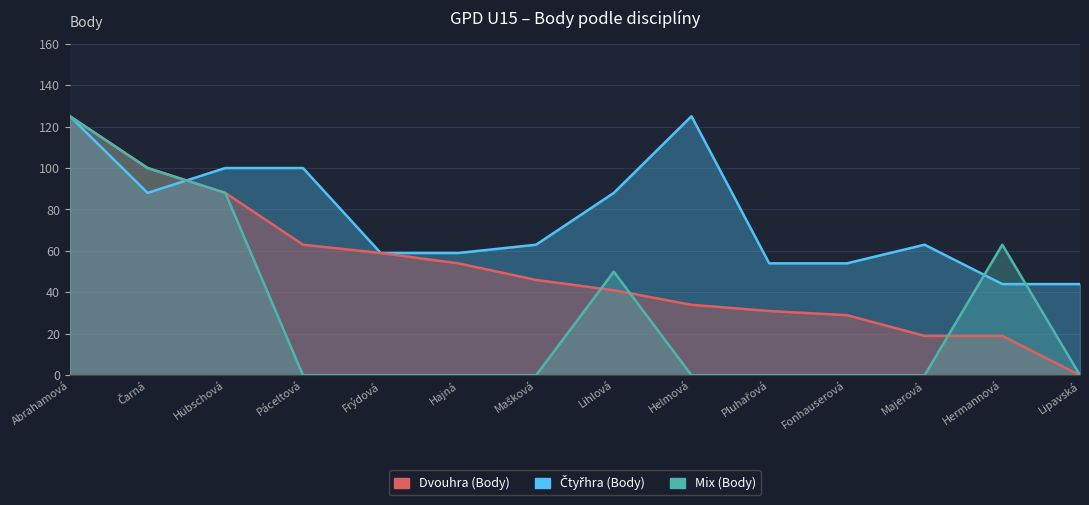

The Mix (Body) series shows 0 at Hajná. True or false?

True